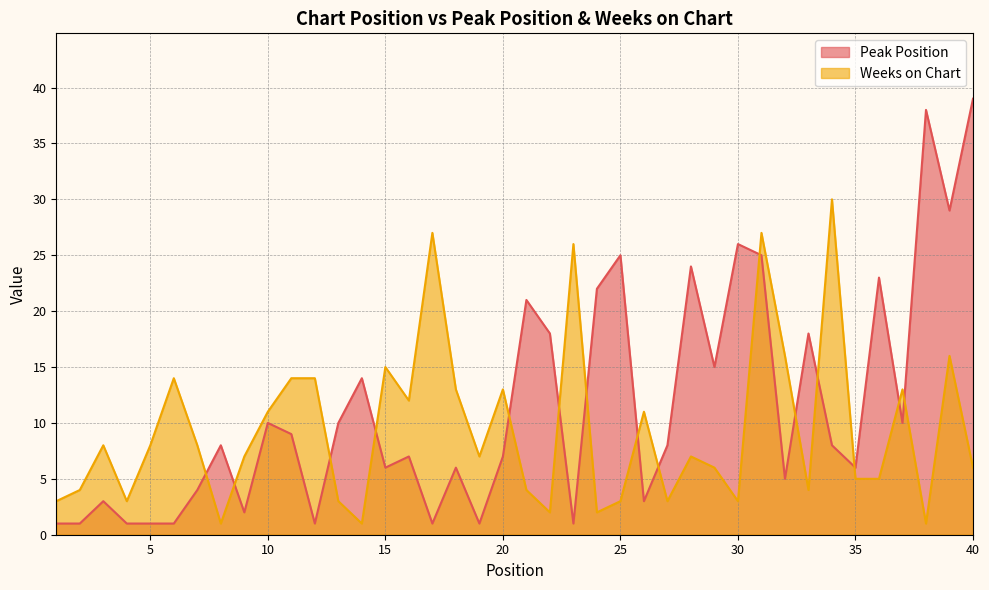

How many lines are shown in the chart?

2